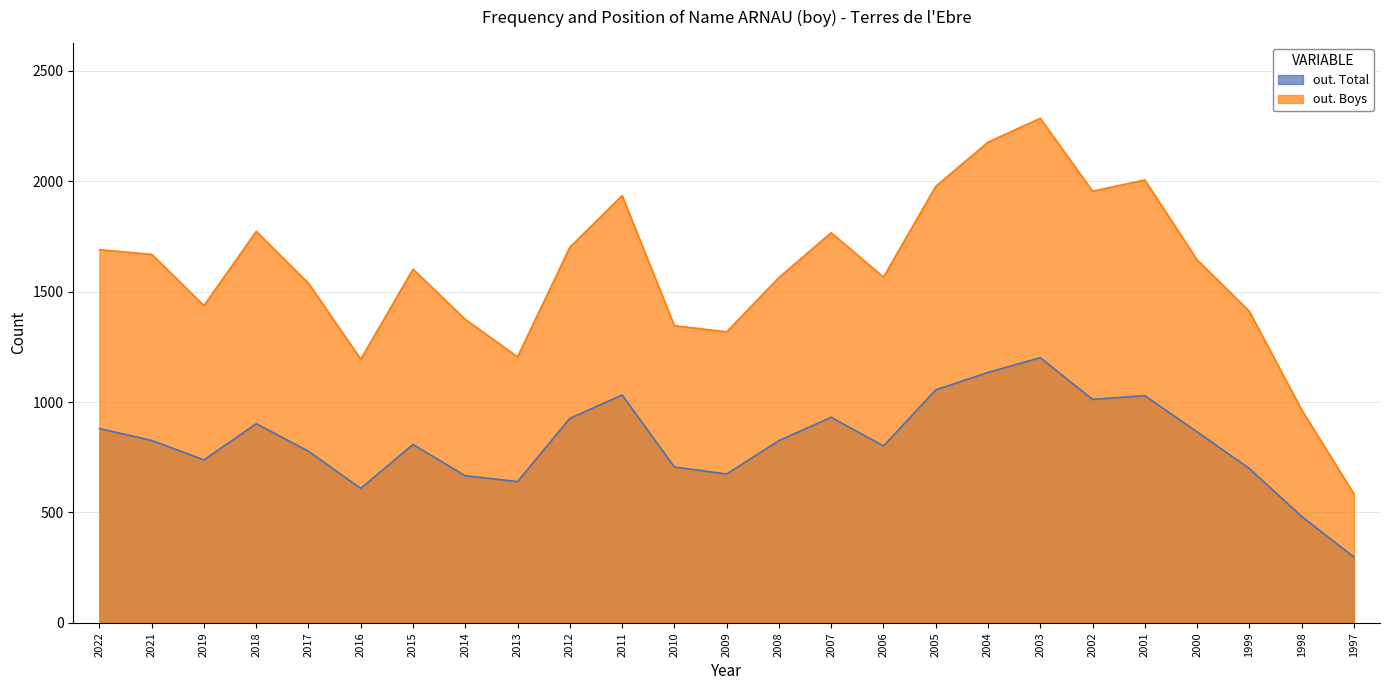

Reading left to right, transcribe all the data shown in this chart.

out. Total: 2022=880	2021=826	2019=738	2018=902	2017=777	2016=609	2015=808	2014=666	2013=640	2012=926	2011=1032	2010=706	2009=674	2008=825	2007=931	2006=801	2005=1055	2004=1134	2003=1201	2002=1012	2001=1029	2000=865	1999=699	1998=482	1997=298
out. Boys: 2022=1690	2021=1669	2019=1437	2018=1773	2017=1538	2016=1194	2015=1602	2014=1374	2013=1205	2012=1701	2011=1935	2010=1346	2009=1318	2008=1564	2007=1767	2006=1566	2005=1977	2004=2177	2003=2285	2002=1955	2001=2006	2000=1644	1999=1411	1998=965	1997=584